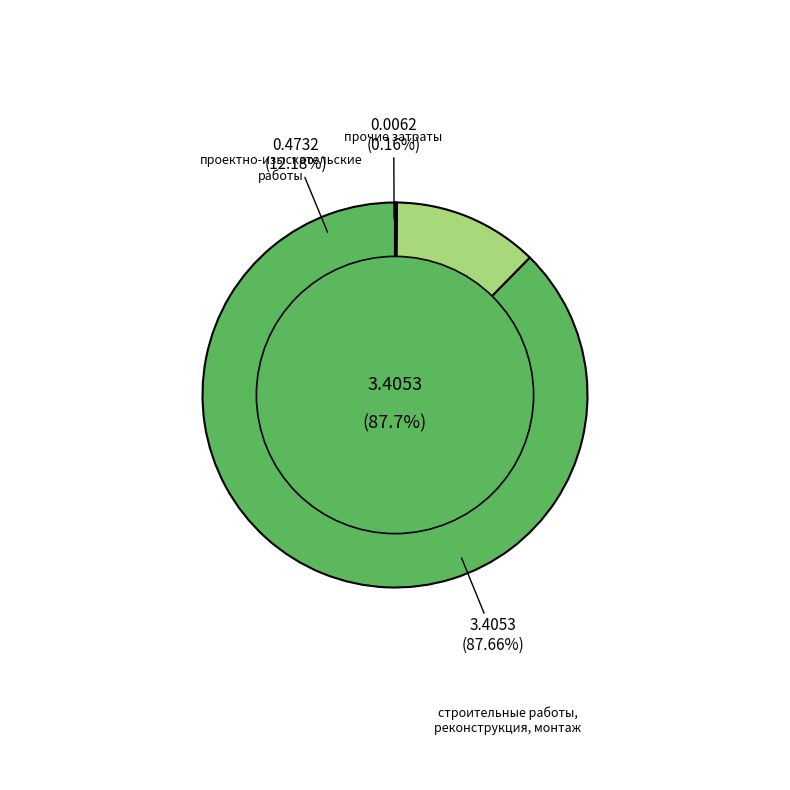

How much of the chart is everything except строительные работы, реконструкция, монтаж?

12.3%